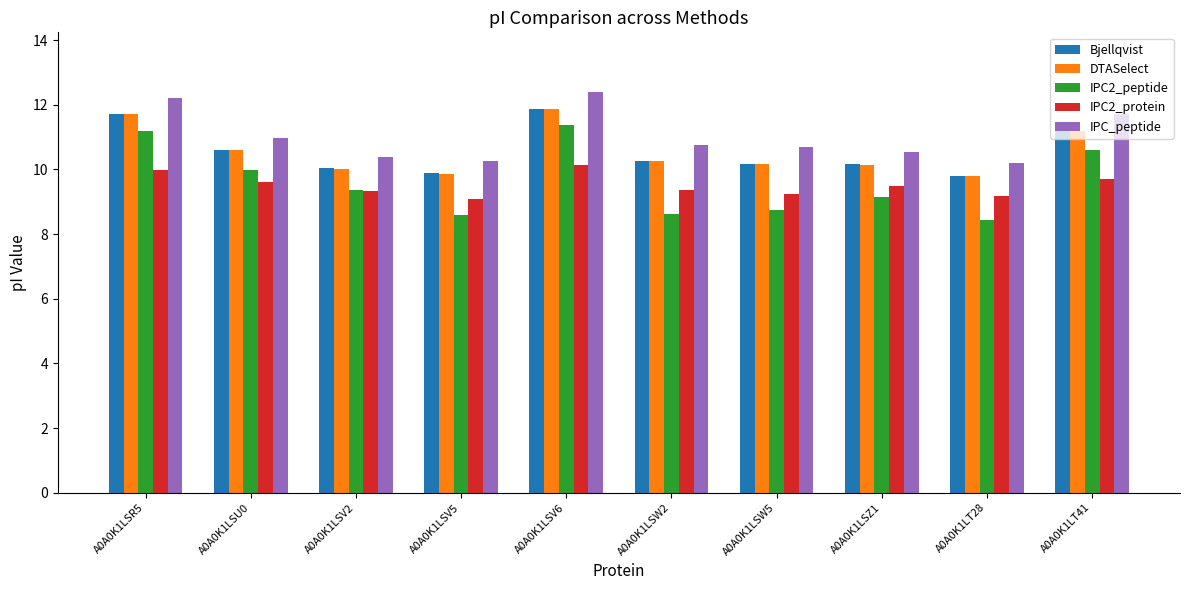

What is the difference between the DTASelect values at A0A0K1LSV6 and A0A0K1LSU0?

1.3